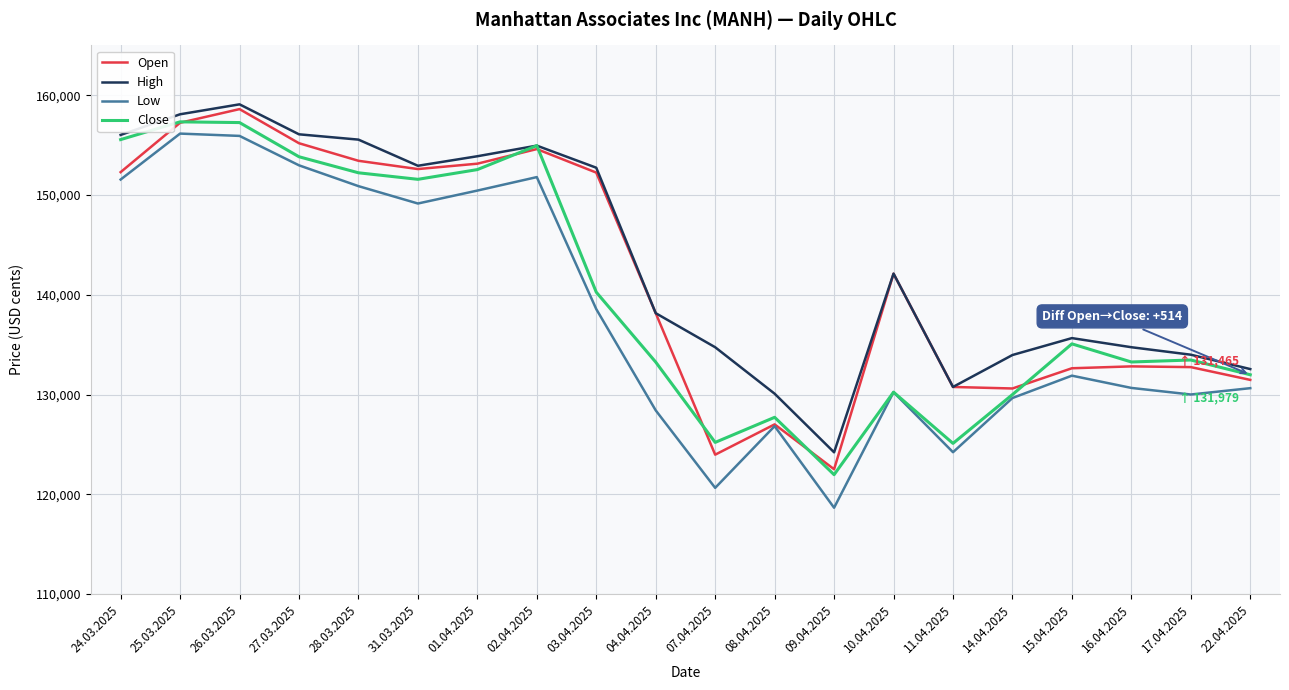

Between 26.03.2025 and 09.04.2025, which series saw the biggest shift?

Low